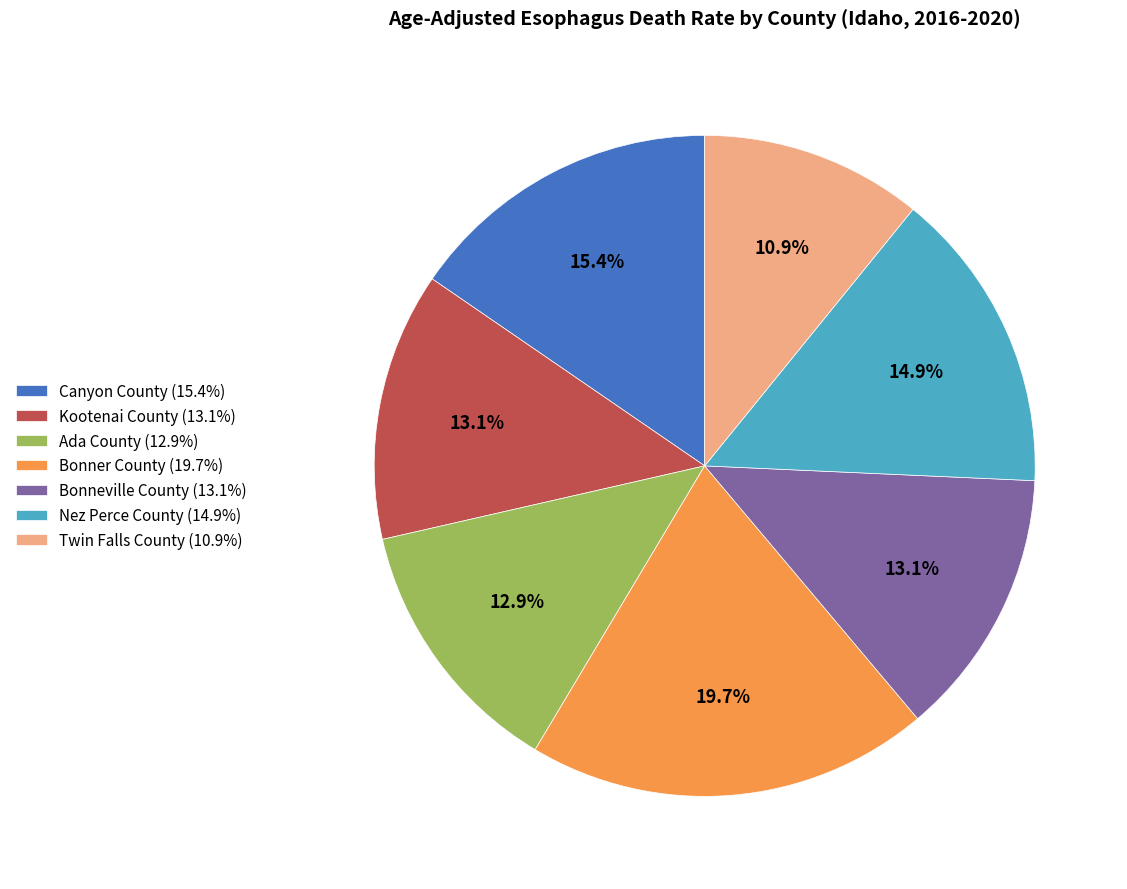

Do Canyon County (15.4%) and Bonneville County (13.1%) together represent more than half of the pie?

No